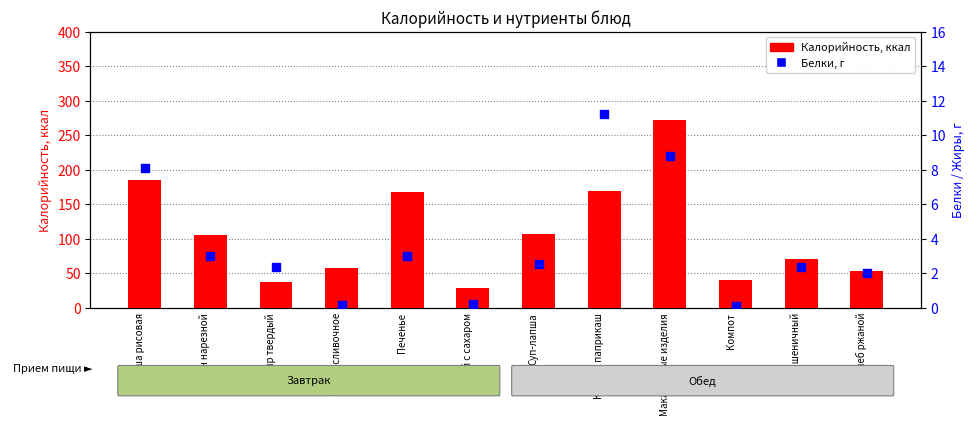

Which series has the largest Y range (max minus min)?

Калорийность